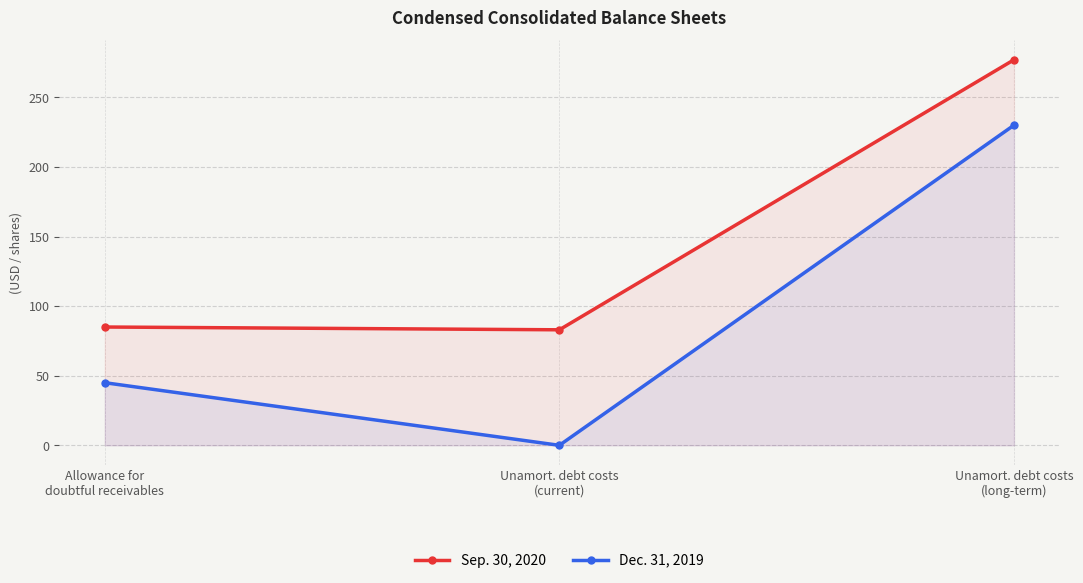

Where does the Dec. 31, 2019 series first go above 45?

Unamort. debt costs
(long-term)